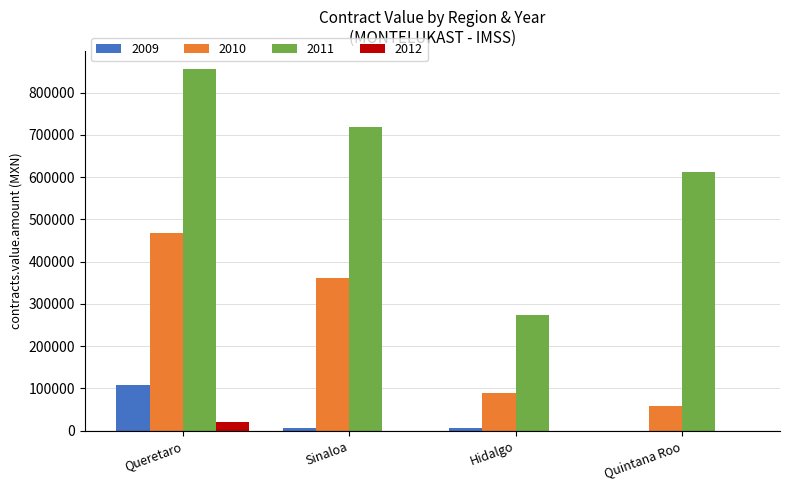

Which series has the widest spread of values?

2011